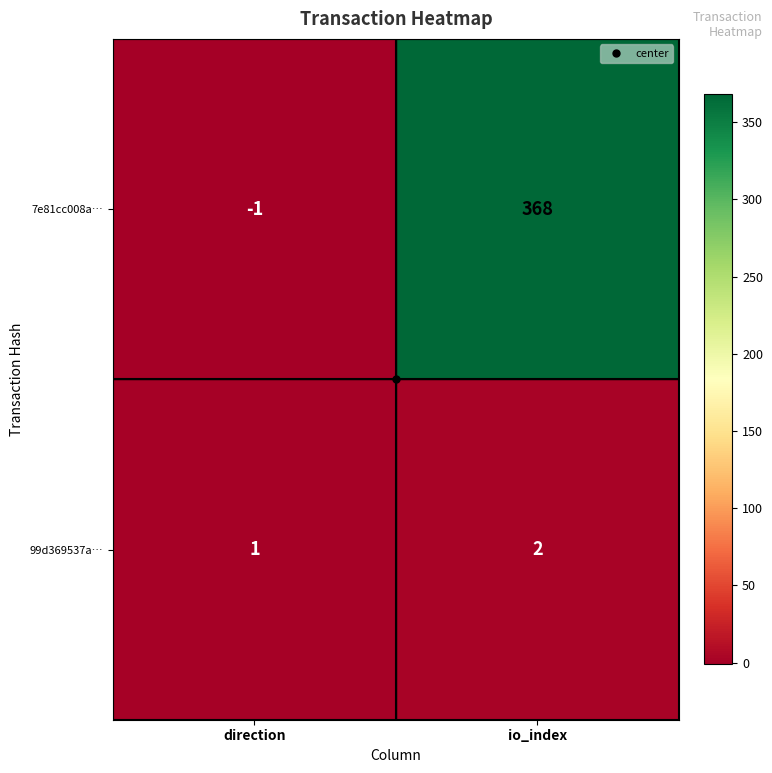

What is the difference between the maximum and minimum values in the 7e81cc008a… series?

369